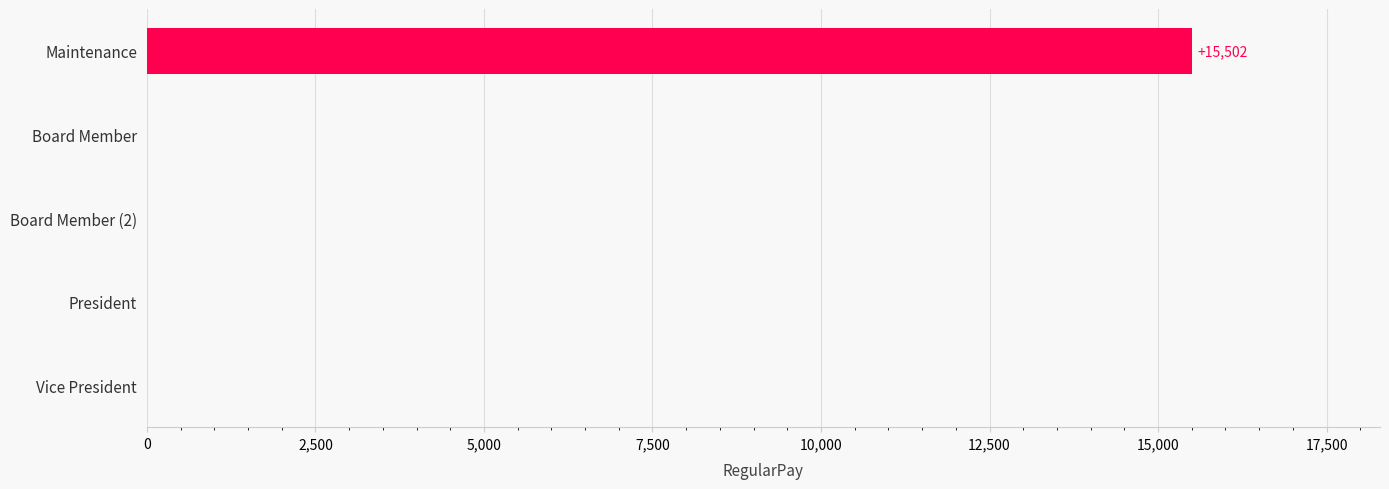

Reading top to bottom, extract all data points from this chart.

Maintenance=15502	Board Member=0	Board Member (2)=0	President=0	Vice President=0